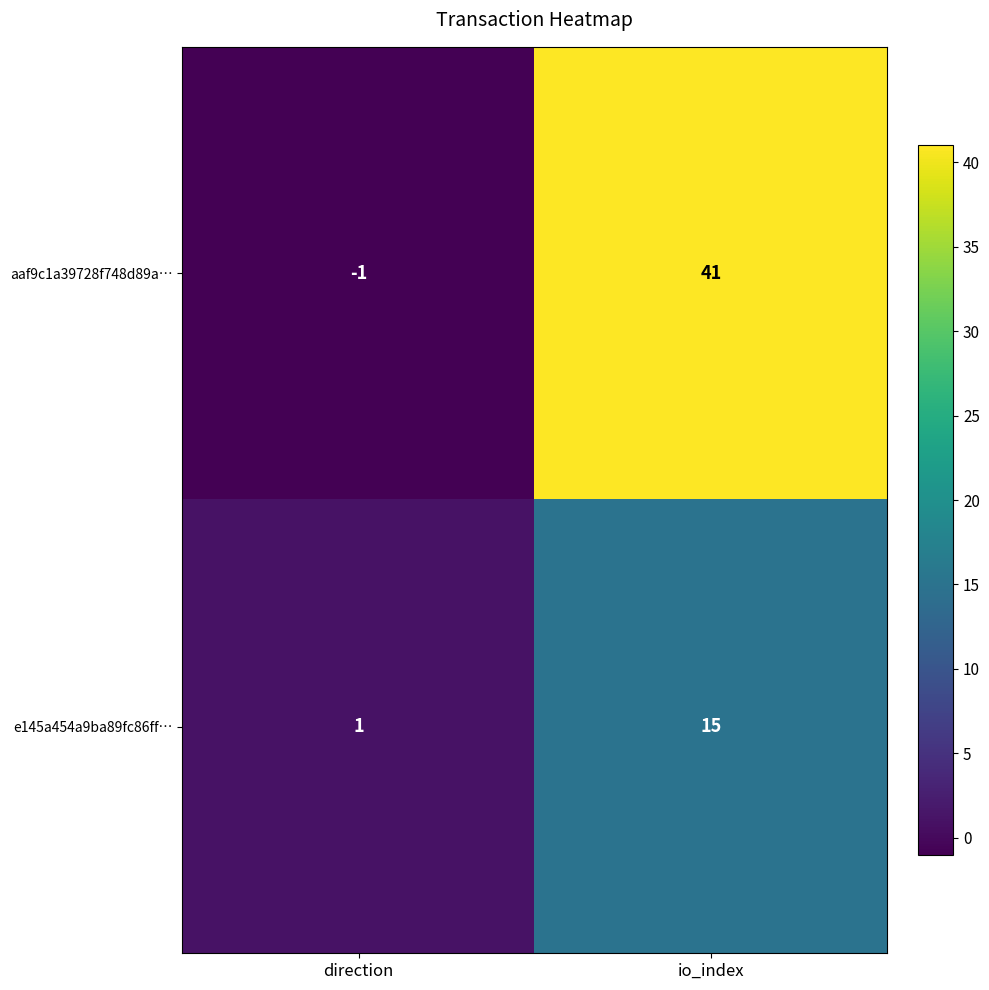

List the series in order of their peak value, highest first.

aaf9c1a39728f748d89a…, e145a454a9ba89fc86ff…